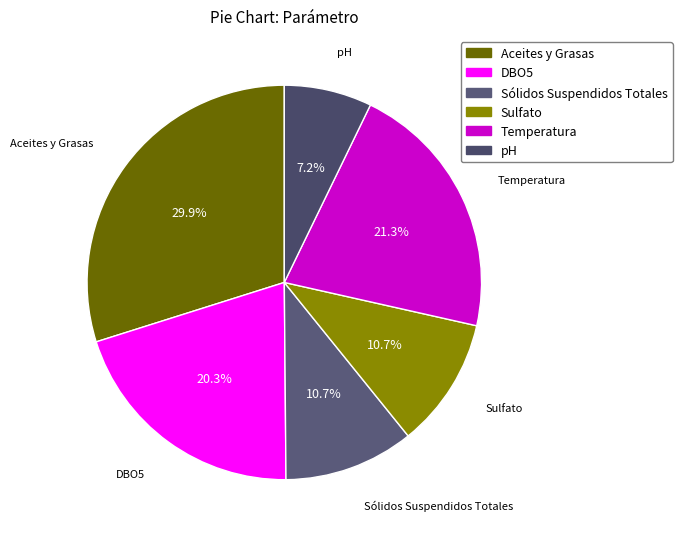

To the nearest percent, what is the difference between the largest and smallest slice percentages?

23%